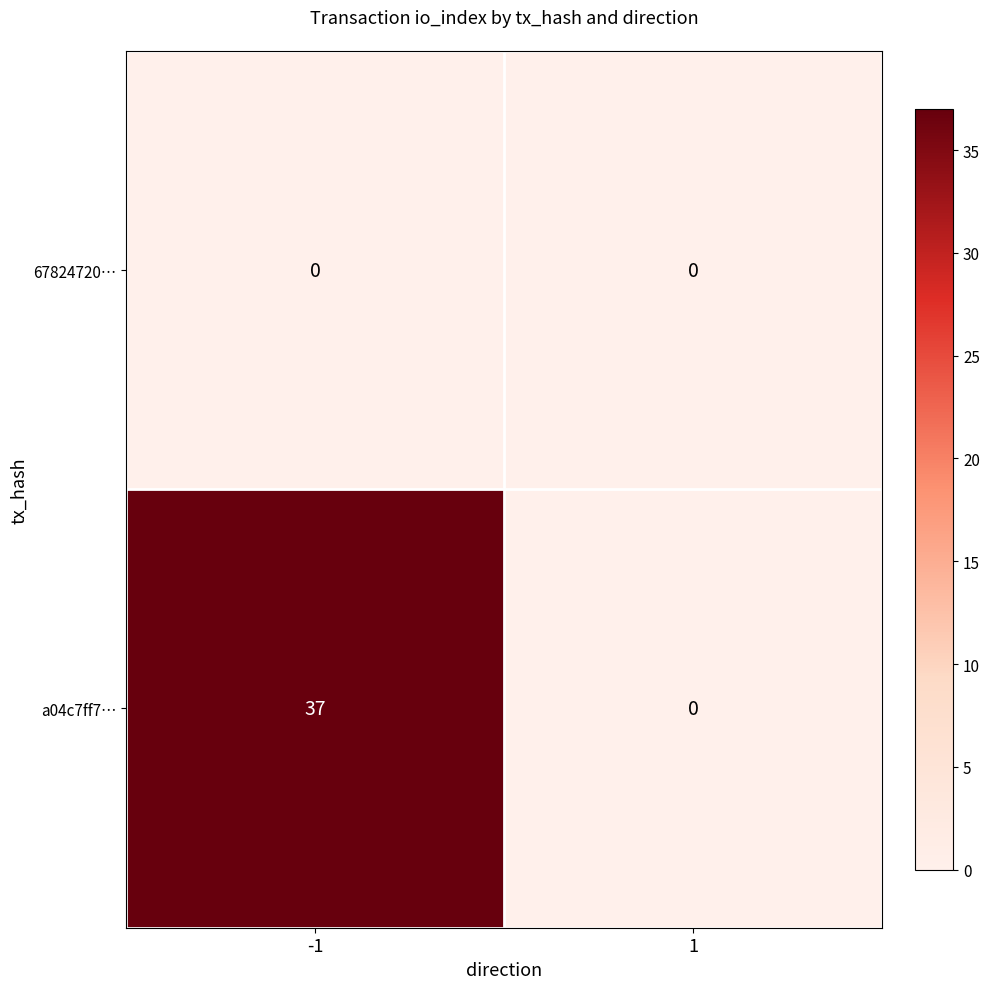

What is the greatest value displayed?

37